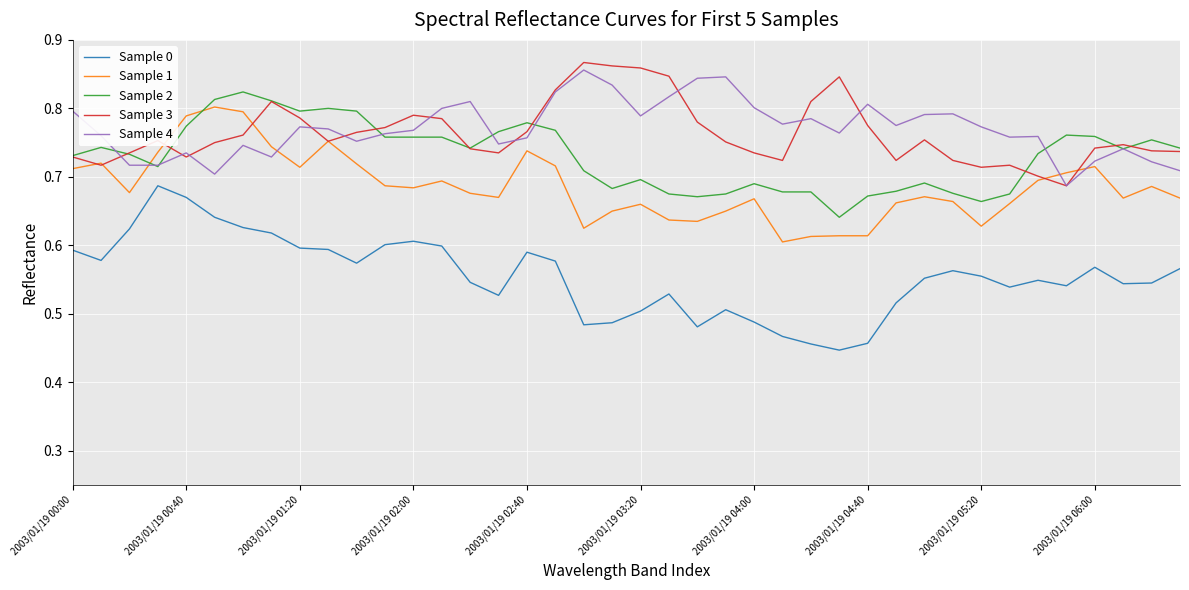

Which series ends up on top after the final intersection of Sample 2 and Sample 1?

Sample 2